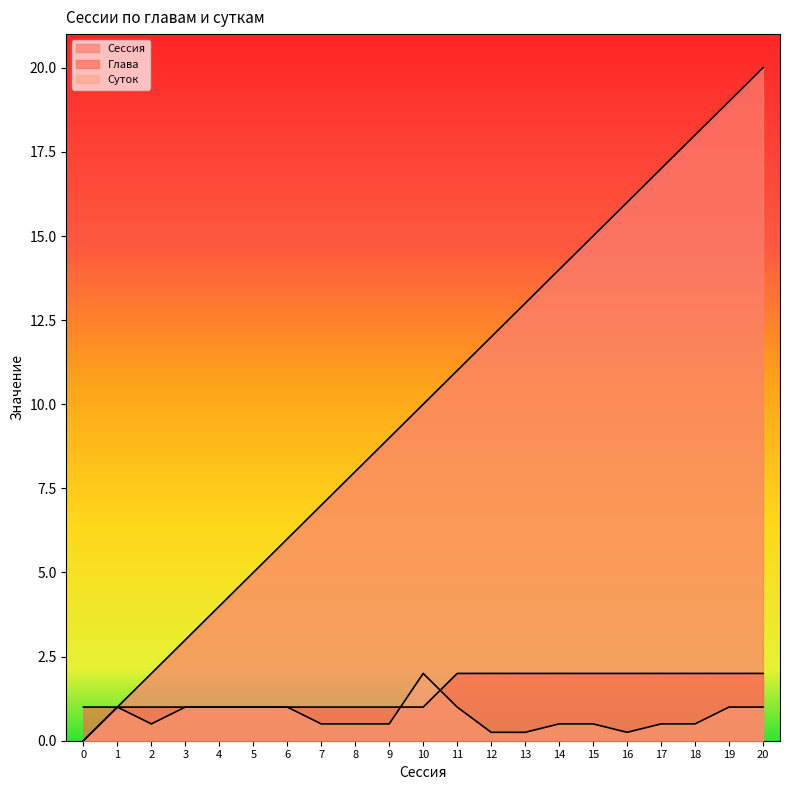

What are all the series names shown in the legend?

Сессия, Глава, Суток